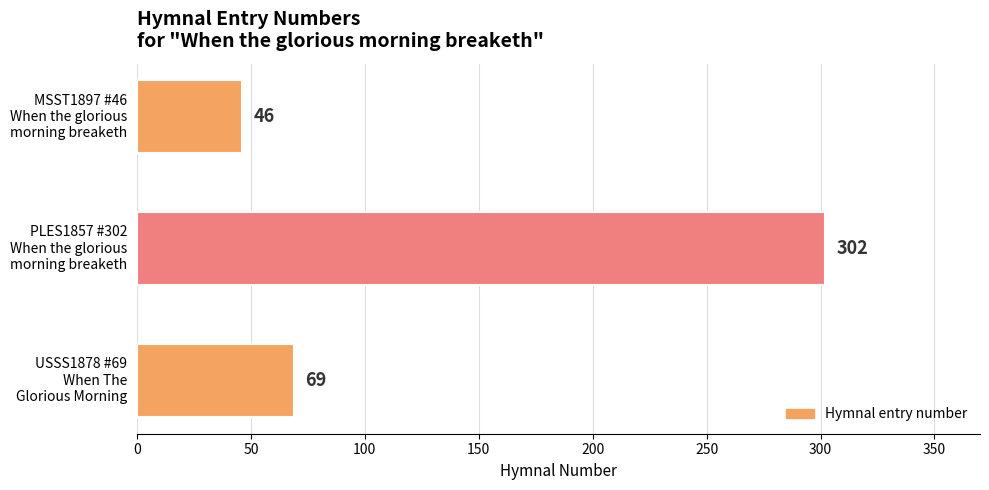

Reading top to bottom, list all the values displayed in this chart.

46	302	69